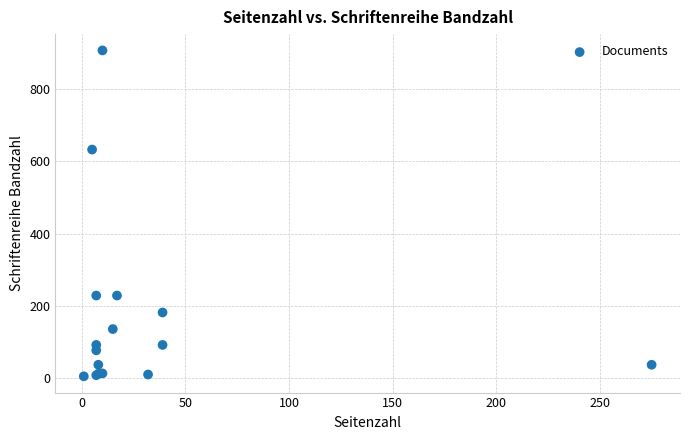

What Y value in the scatter plot is closest to 456?

633